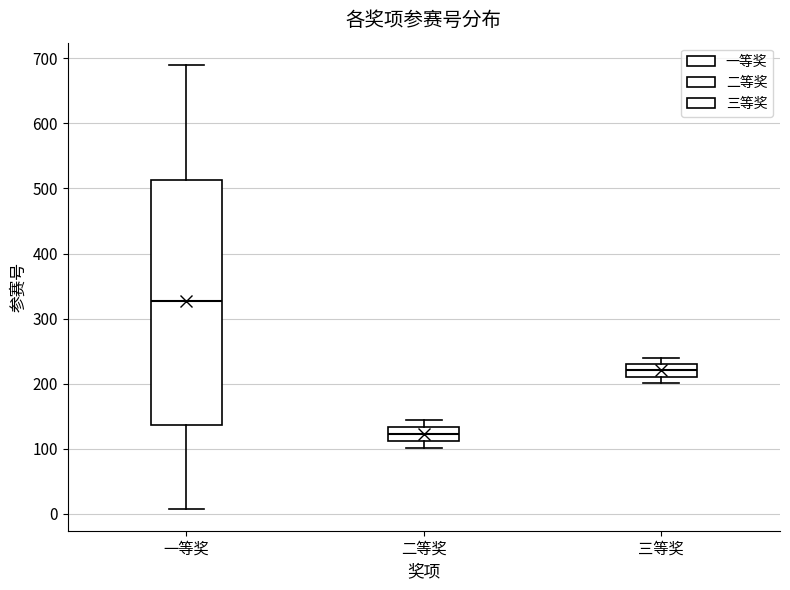

Which box has the lowest median line?

二等奖